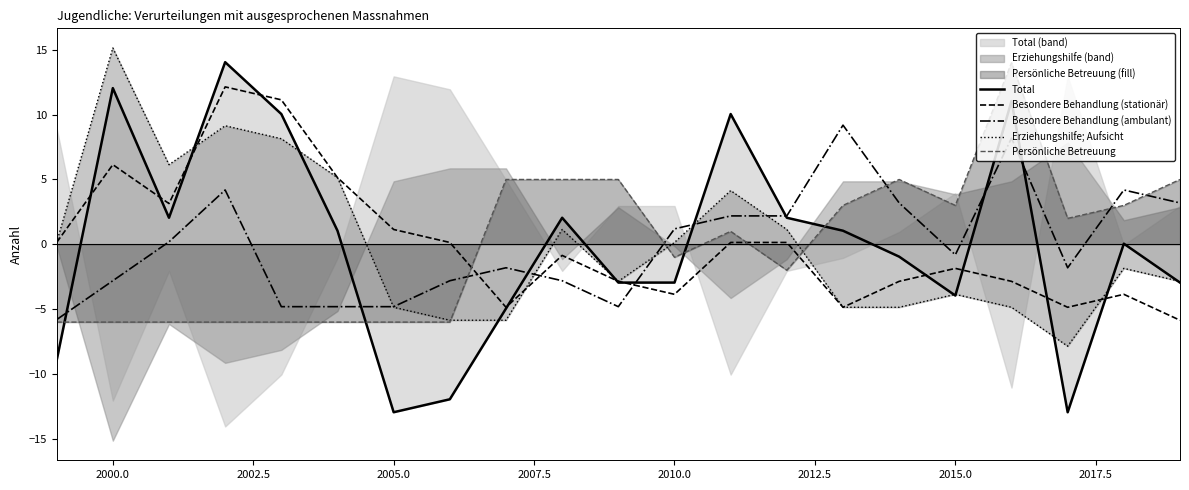

What is the difference between the maximum and minimum values in the Persönliche Betreuung series?

20.0